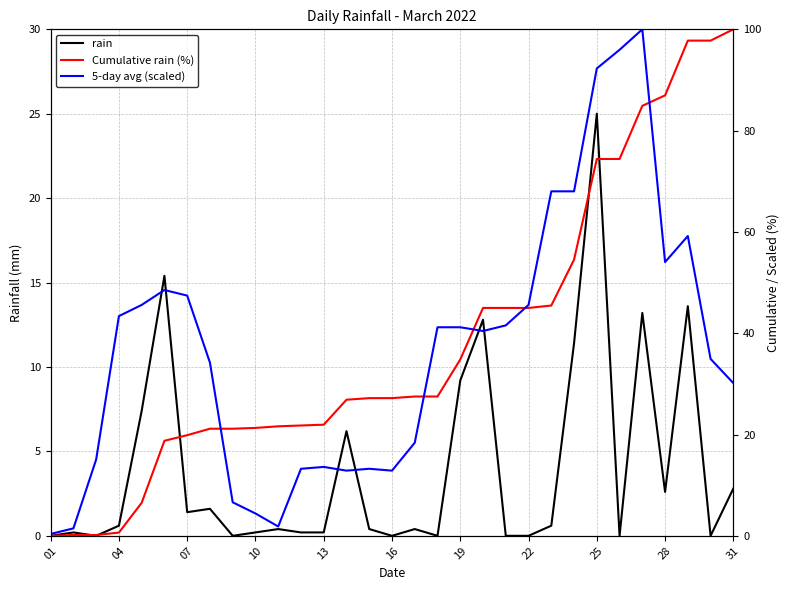

How many intersections are there between Cumulative rain (%) and rain?

3